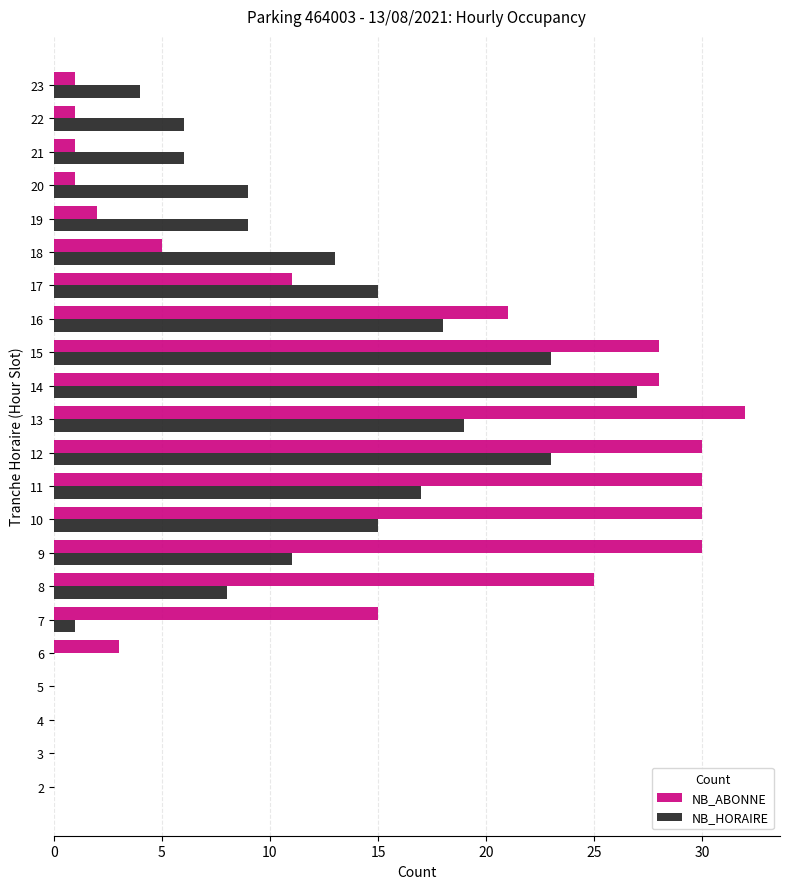

What are all the series names shown in the legend?

NB_ABONNE, NB_HORAIRE